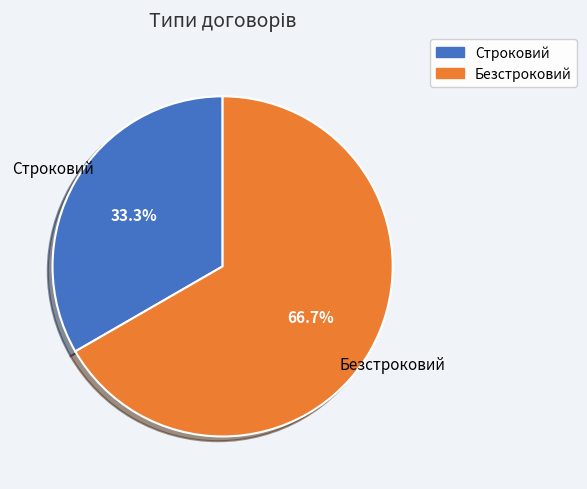

Combined, what portion of the pie is Безстроковий and Строковий?

100.0%